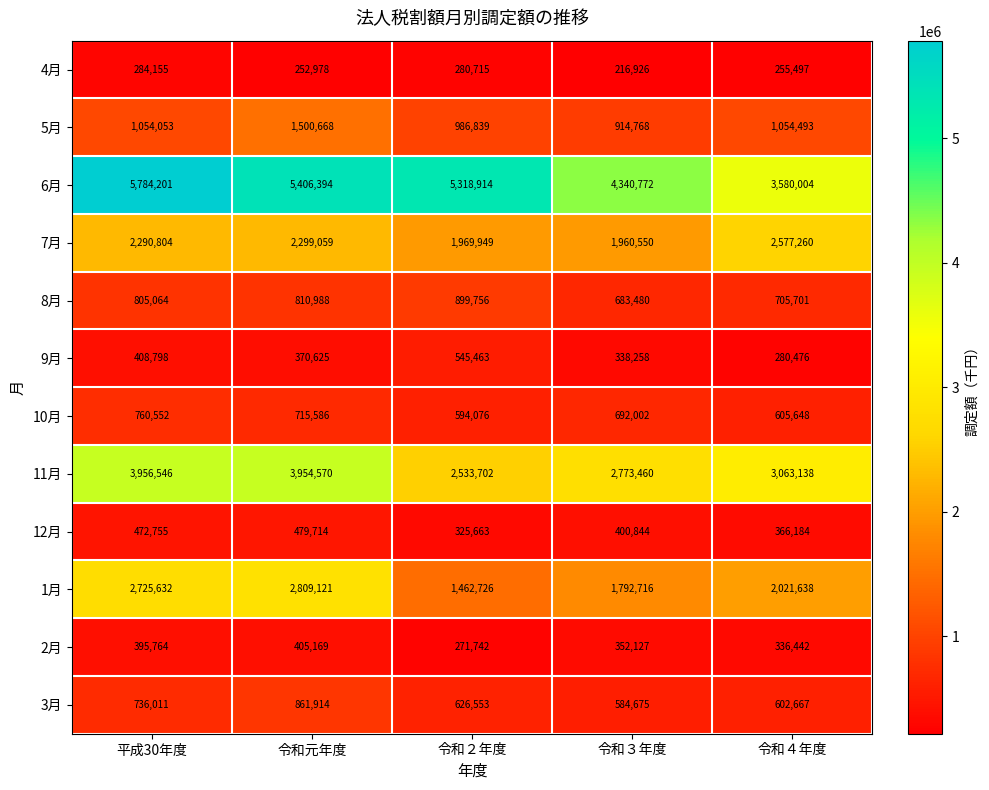

What is the difference between the 3月 values at 平成30年度 and 令和元年度?

125903